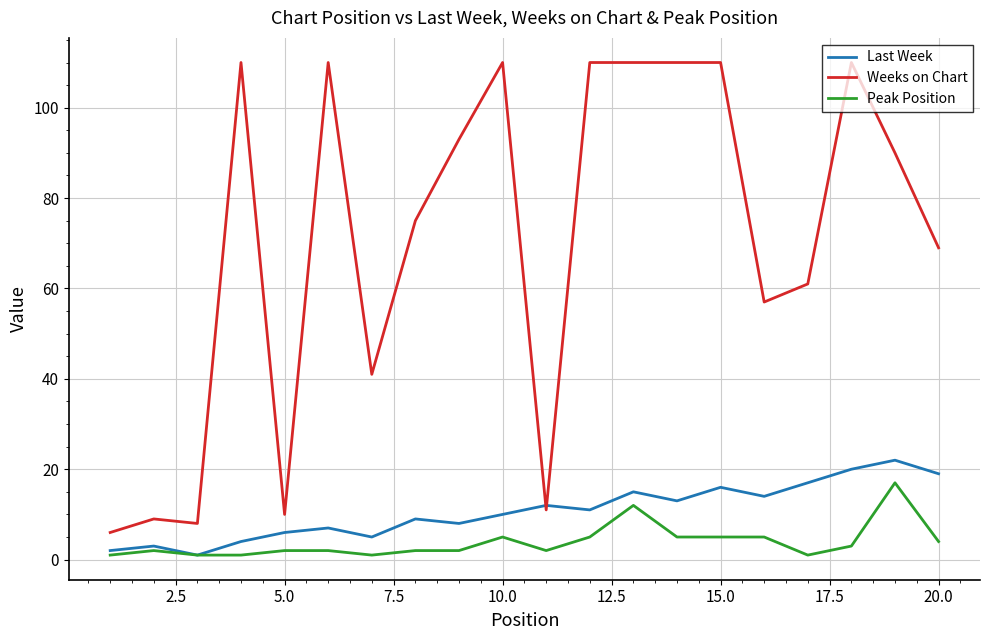

True or false: Weeks on Chart and Peak Position intersect in this chart.

False